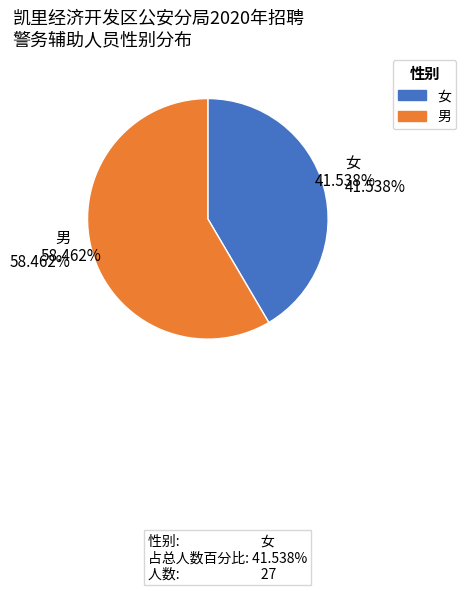

To the nearest percent, what is the difference between the 女 and 男 slice percentages?

17%